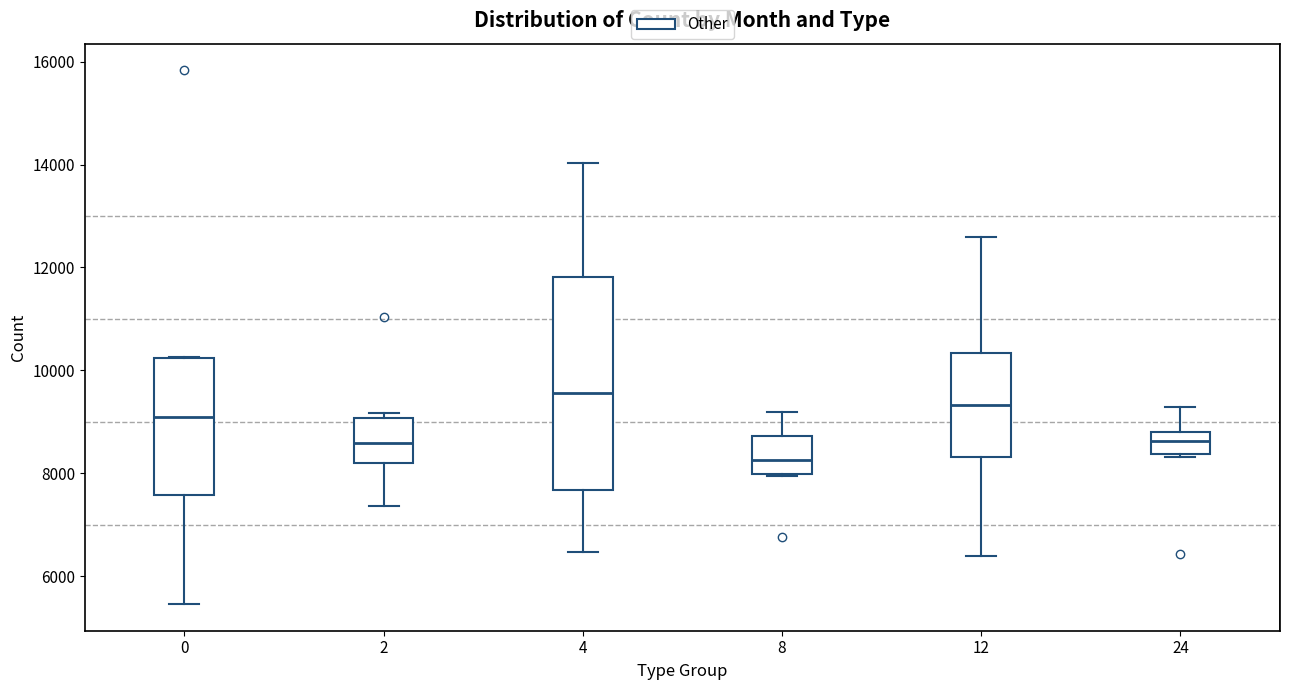

Reading left to right, read every box against the y-axis: the position of its median line, the range the box covers, and the ends of its whiskers. The values are not printed on the chart, so give them approximately, as read against the axis.

0: median 9000, box 7600 to 10200, whiskers 5400 to 10200
2: median 8600, box 8200 to 9000, whiskers 7400 to 9200
4: median 9600, box 7600 to 11800, whiskers 6400 to 14000
8: median 8200, box 8000 to 8800, whiskers 8000 to 9200
12: median 9400, box 8400 to 10400, whiskers 6400 to 12600
24: median 8600, box 8400 to 8800, whiskers 8400 (just below the box's lower edge) to 9200